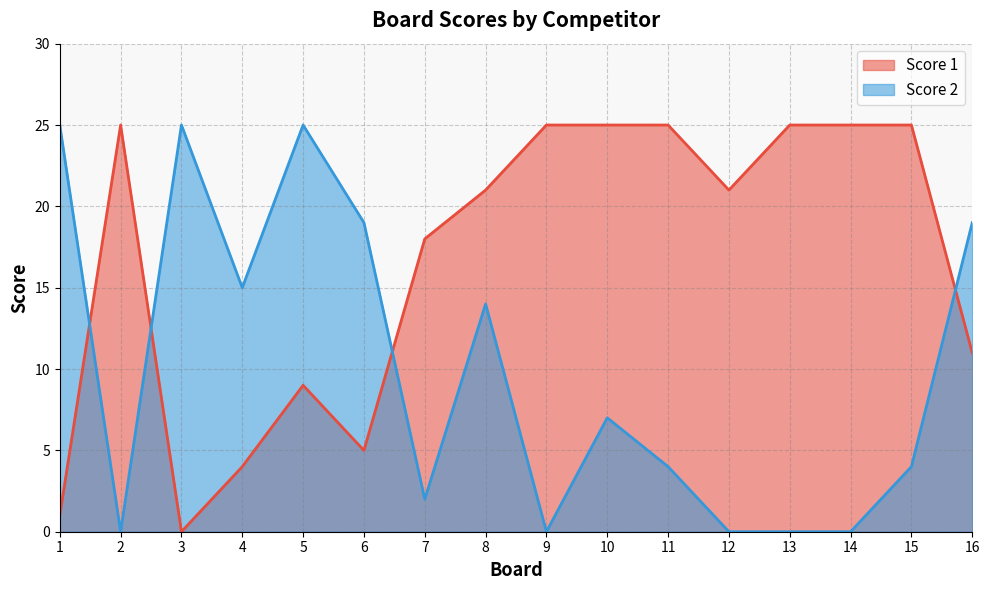

Reading left to right, what are all the values shown in this chart?

Score 1: 1=1	2=25	3=0	4=4	5=9	6=5	7=18	8=21	9=25	10=25	11=25	12=21	13=25	14=25	15=25	16=11
Score 2: 1=25	2=0	3=25	4=15	5=25	6=19	7=2	8=14	9=0	10=7	11=4	12=0	13=0	14=0	15=4	16=19